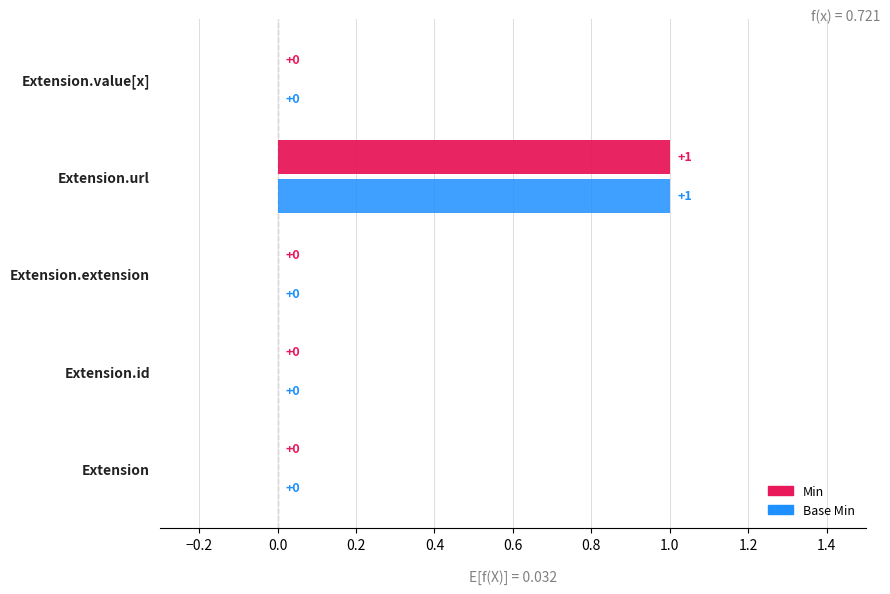

True or false: Min has a value of 1 at Extension.url.

True